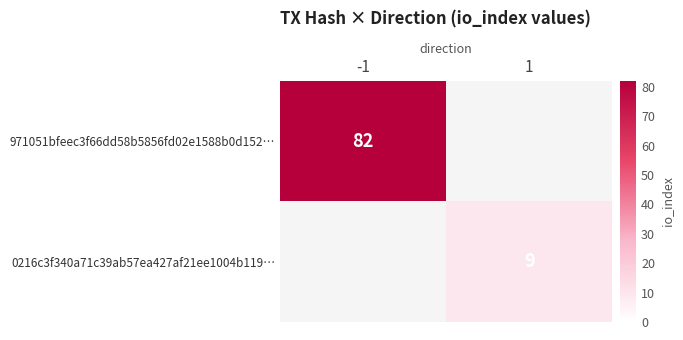

True or false: 0216c3f340a71c39ab57ea427af21ee1004b119… has a value of 9 at 1.

True